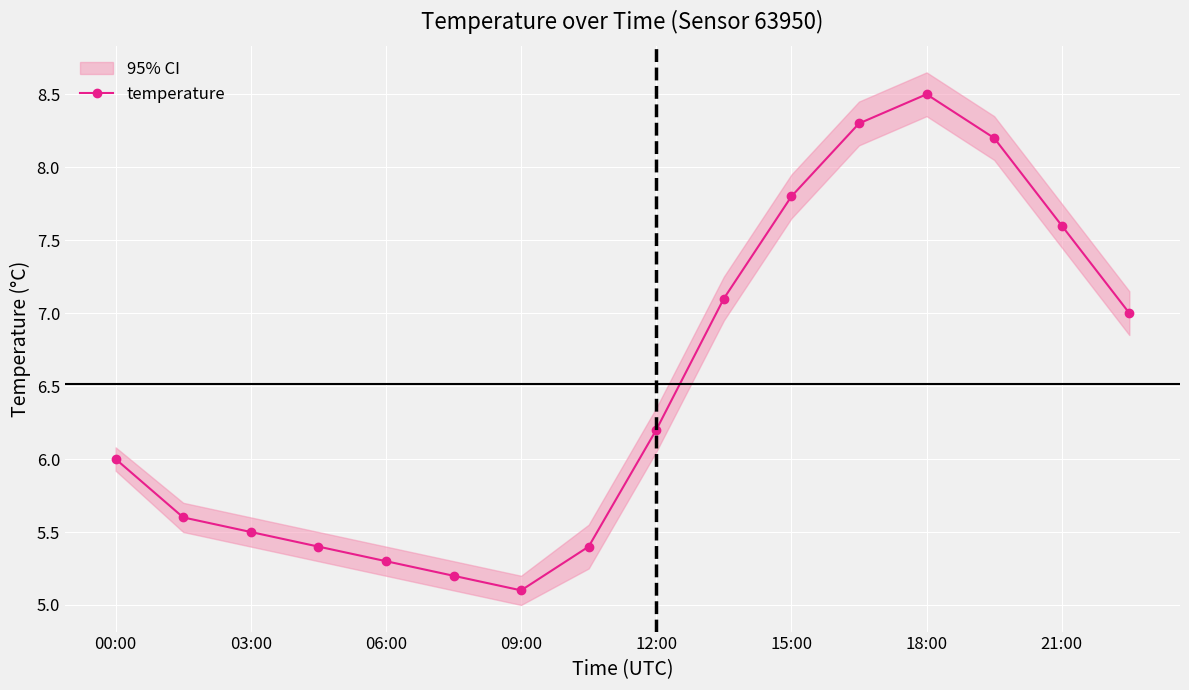

Which category has the highest value in the temperature series?

18:00